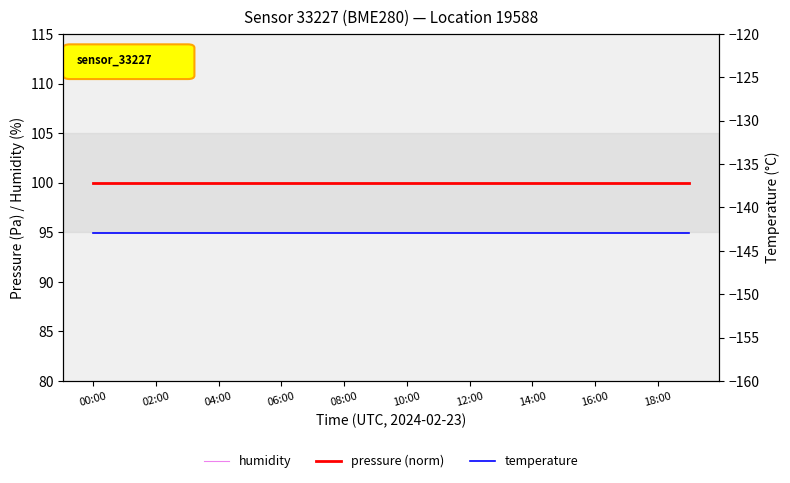

What is the label of the 12th point from the right?

08:00